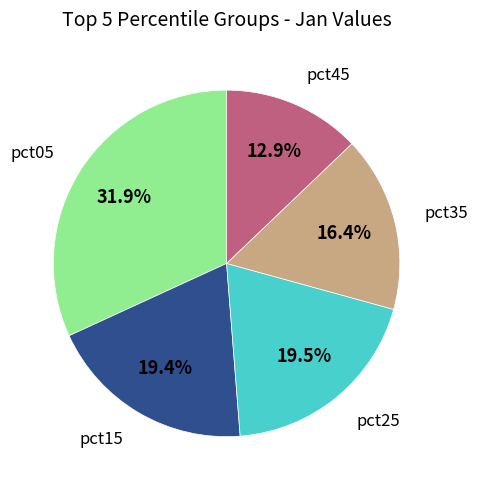

What percentage is the pct05 slice, to the nearest percent?

32%